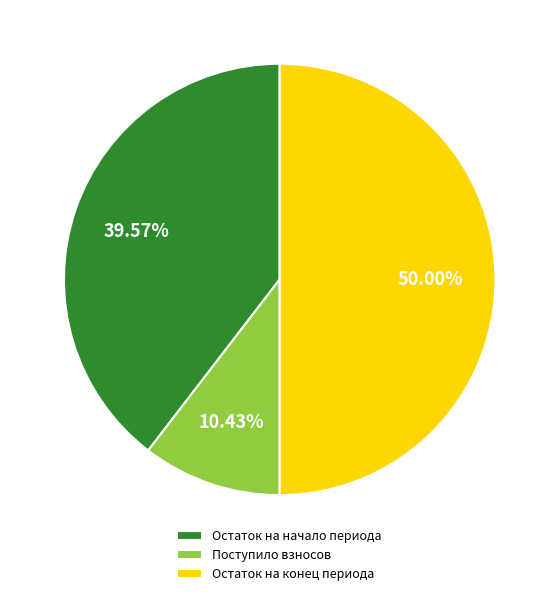

What is the smallest slice in the pie chart?

Поступило взносов